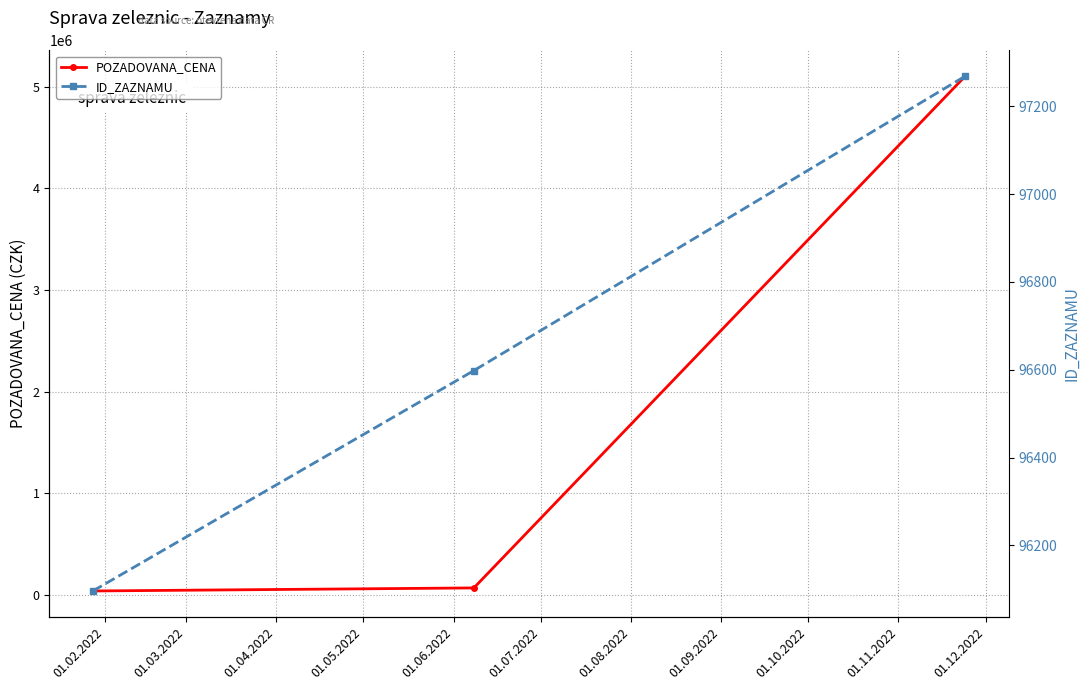

What are all the series names shown in the legend?

POZADOVANA_CENA, ID_ZAZNAMU